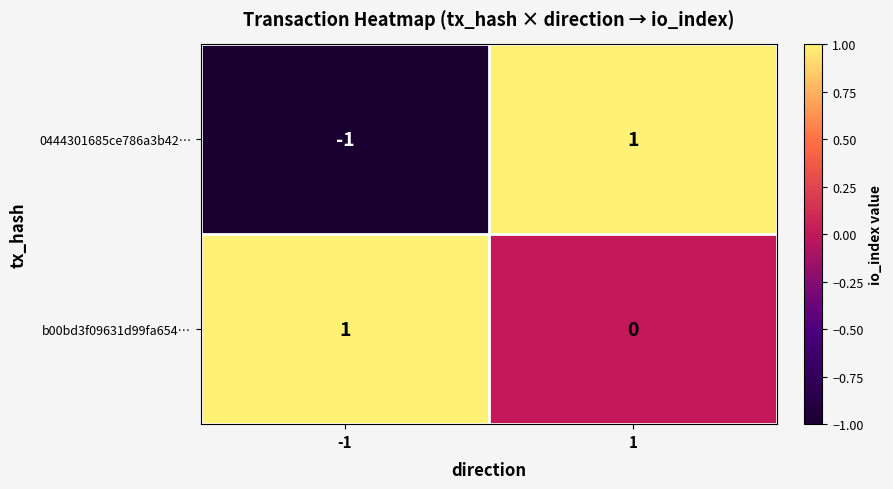

What is the spread (max minus min) of values at 1?

1